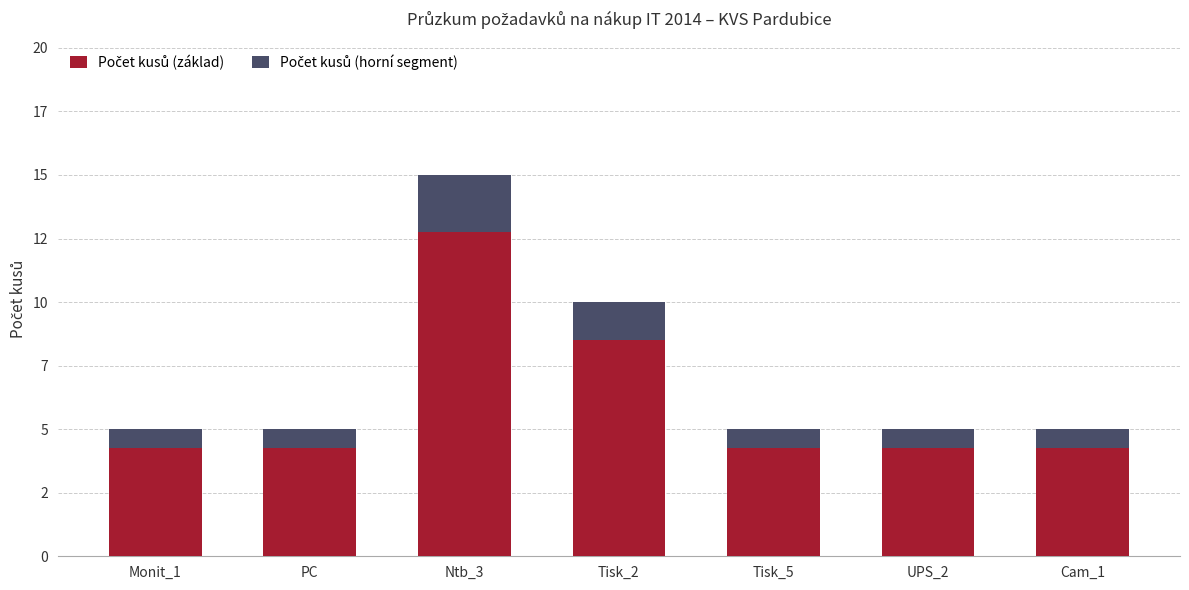

What is the lowest value of the Počet kusů (základ) series?

4.2